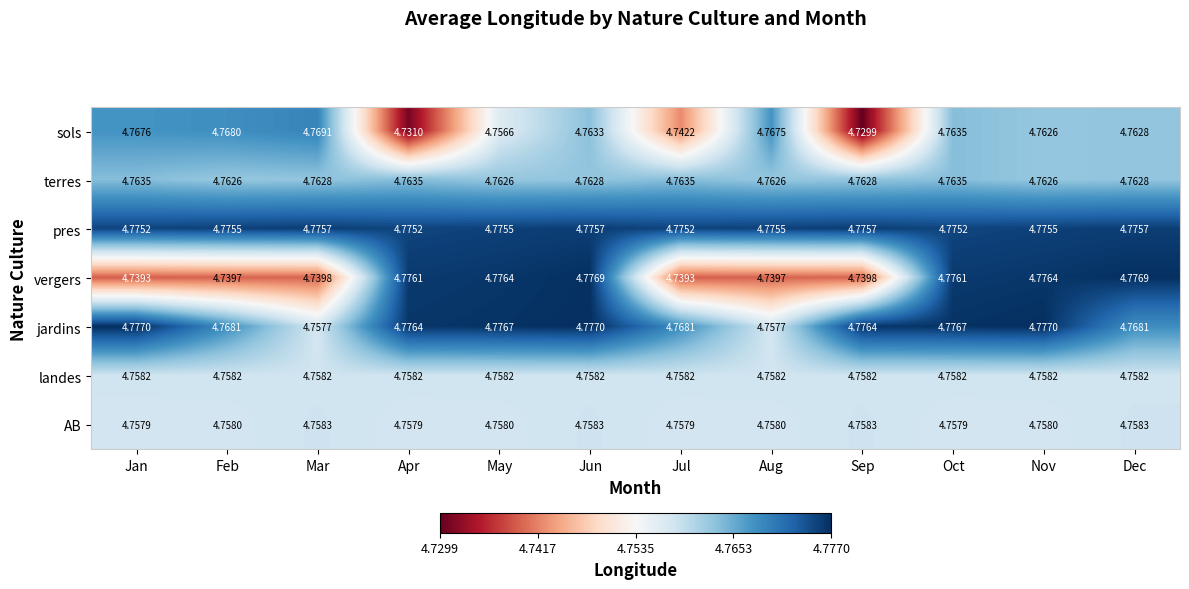

Which series has the largest range (max minus min)?

sols